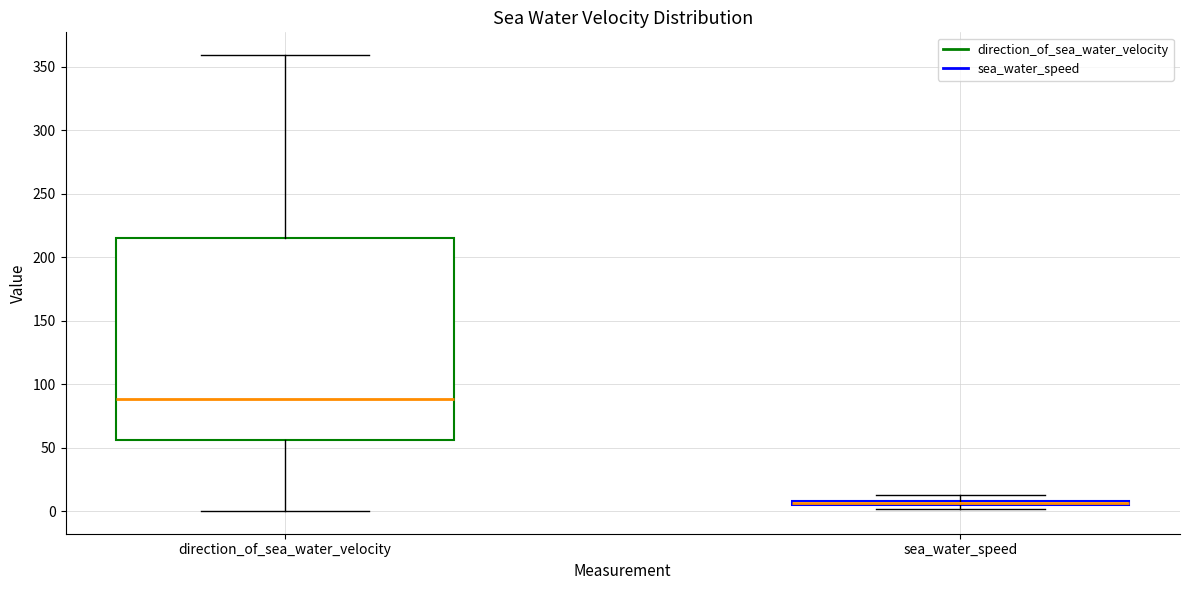

Where is the upper edge of the box for sea_water_speed on the y-axis? The values are not printed on the chart, so give them approximately, as read against the axis.

10